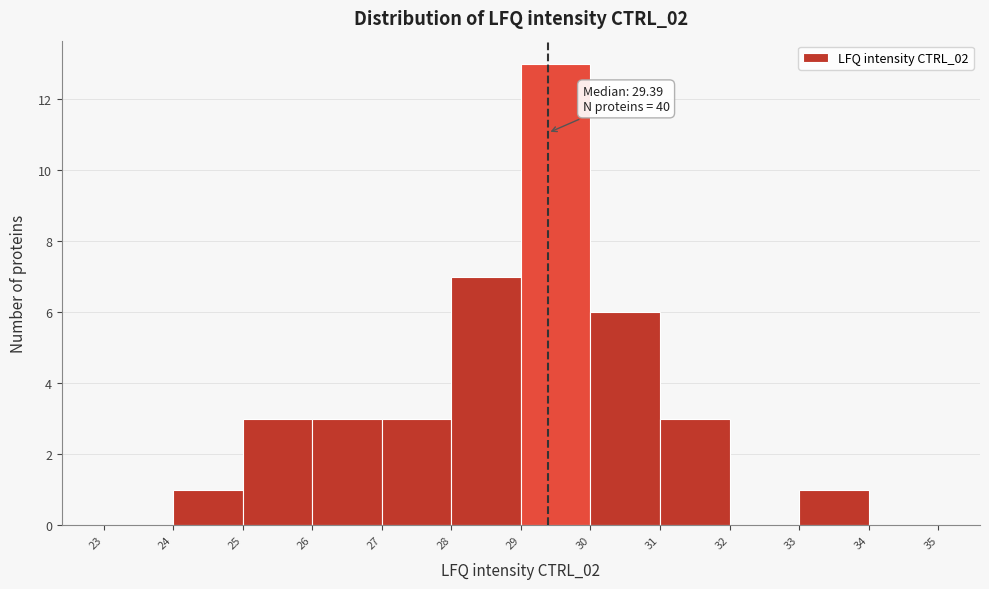

Over which range of the x-axis is the bar tallest?

29 to 30